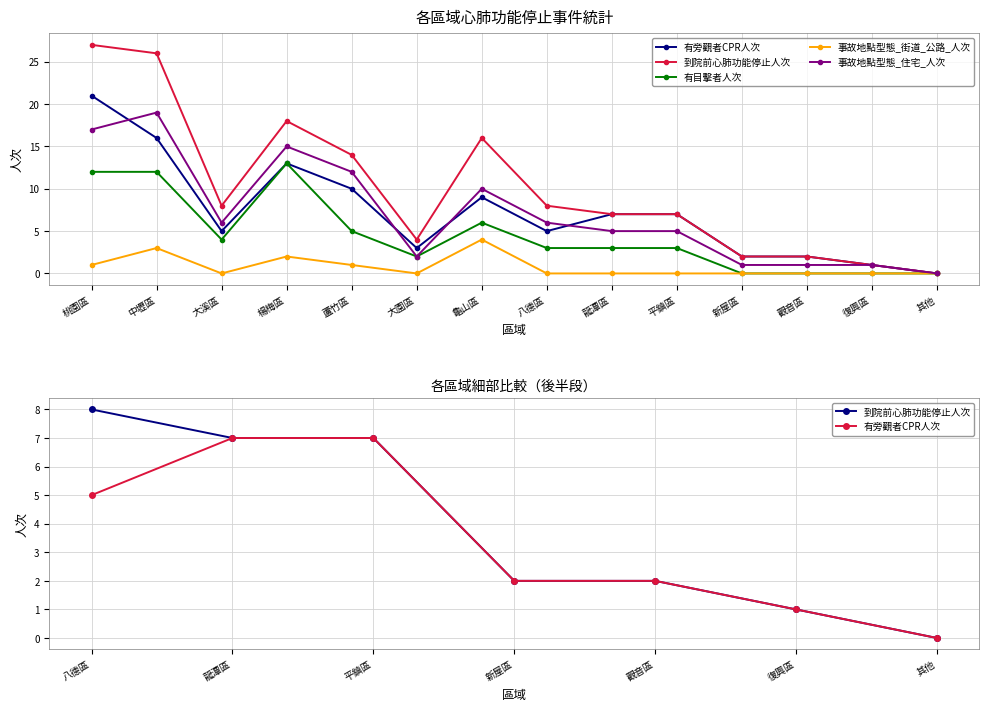

At which category does 事故地點型態_住宅_人次 reach its first local peak?

中壢區